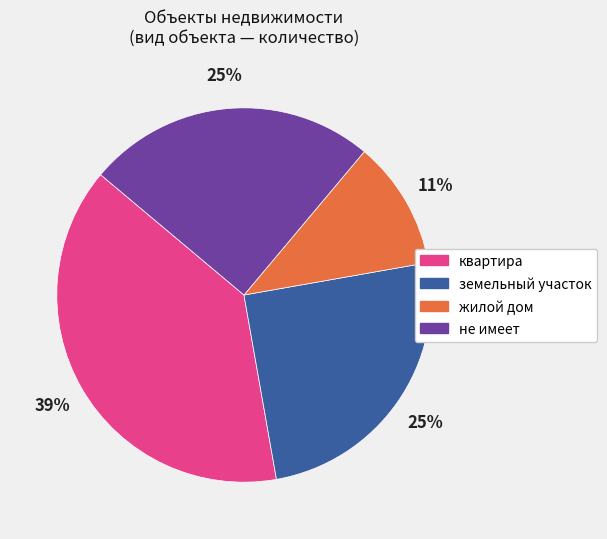

True or false: жилой дом accounts for 19% of the total.

False